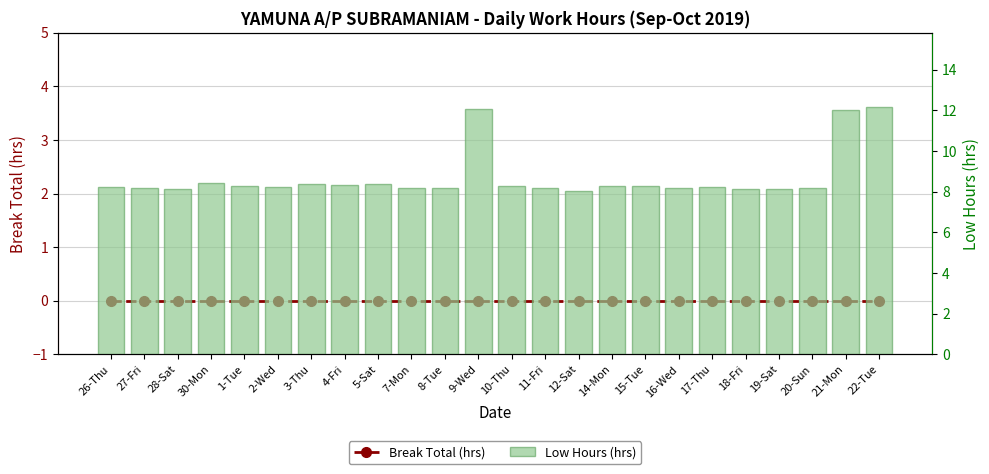

Reading right to left, transcribe all the data shown in this chart.

Break Total (hrs): 0.0	0.0	0.0	0.0	0.0	0.0	0.0	0.0	0.0	0.0	0.0	0.0	0.0	0.0	0.0	0.0	0.0	0.0	0.0	0.0	0.0	0.0	0.0	0.0
Low Hours (hrs): 12.2	12.0	8.2	8.1	8.1	8.2	8.2	8.3	8.3	8.1	8.2	8.3	12.1	8.2	8.2	8.4	8.3	8.4	8.2	8.3	8.4	8.1	8.2	8.2